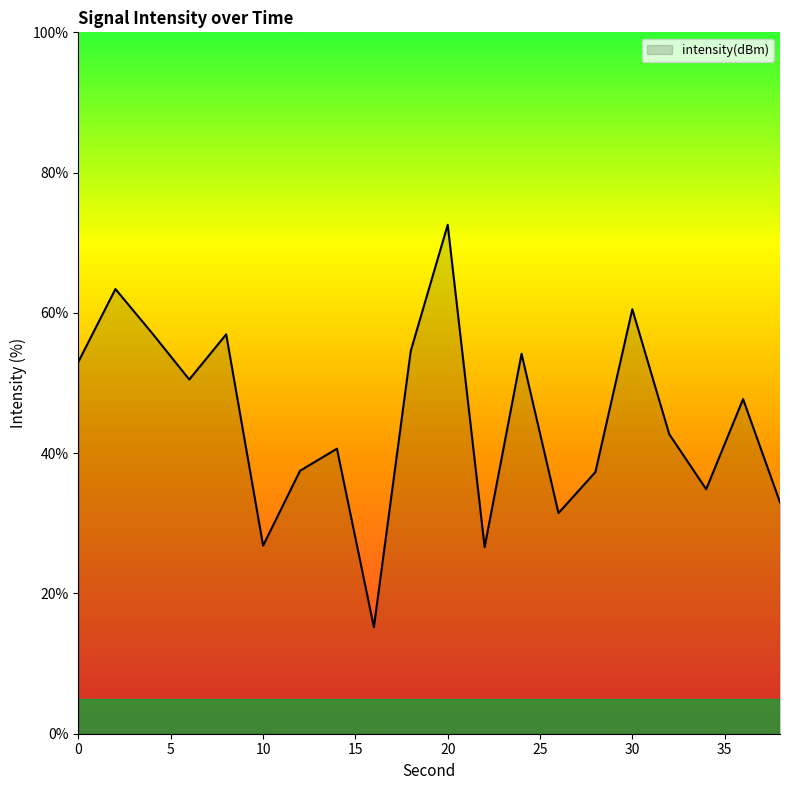

What is the greatest value displayed?

72.6